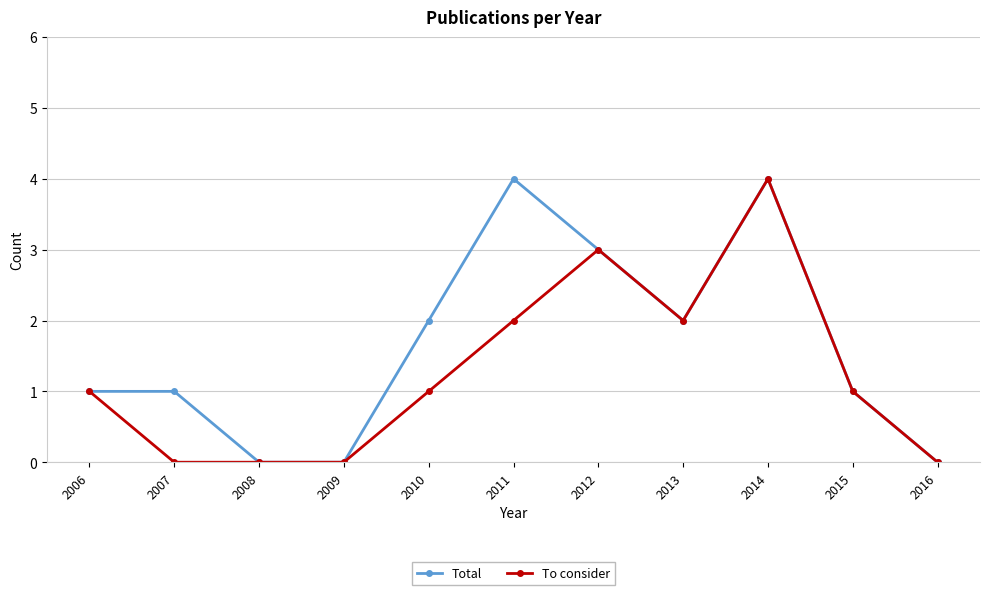

How many lines are shown in the chart?

2